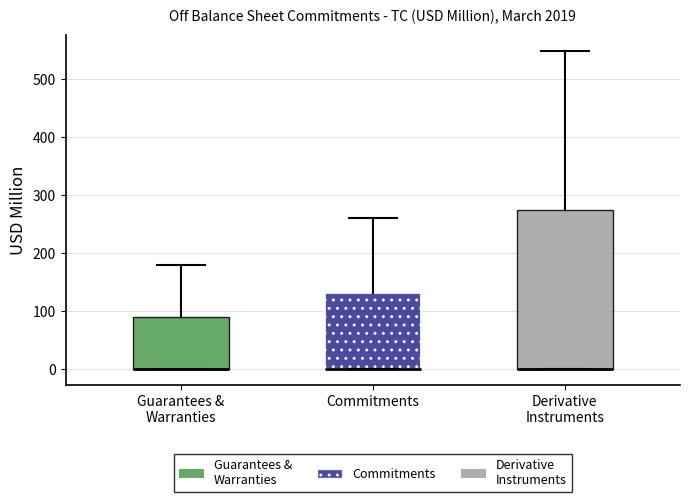

Reading left to right, transcribe this box plot: for each box, give where its median line is, the range the box spans, and where its two whiskers end, as read against the y-axis. The values are not printed on the chart, so give them approximately, as read against the axis.

Guarantees & Warranties: median 0 (drawn on the box's lower edge), box 0 to 90, whiskers 0 to 180
Commitments: median 0 (drawn on the box's lower edge), box 0 to 130, whiskers 0 to 260
Derivative Instruments: median 0 (drawn on the box's lower edge), box 0 to 270, whiskers 0 to 550